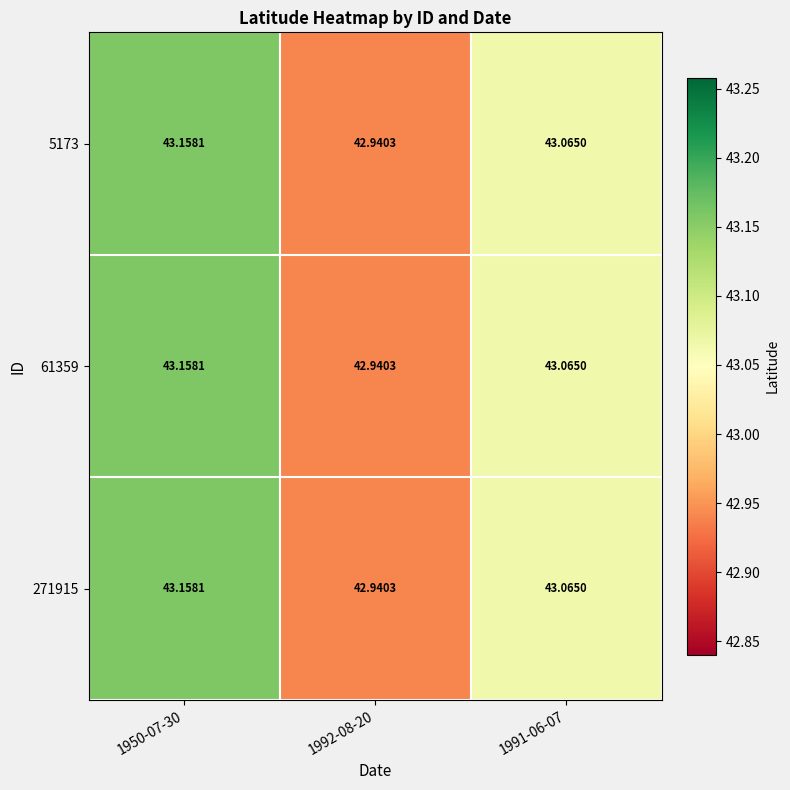

Is the value of 61359 at 1991-06-07 greater than the value of 271915 at 1950-07-30?

No